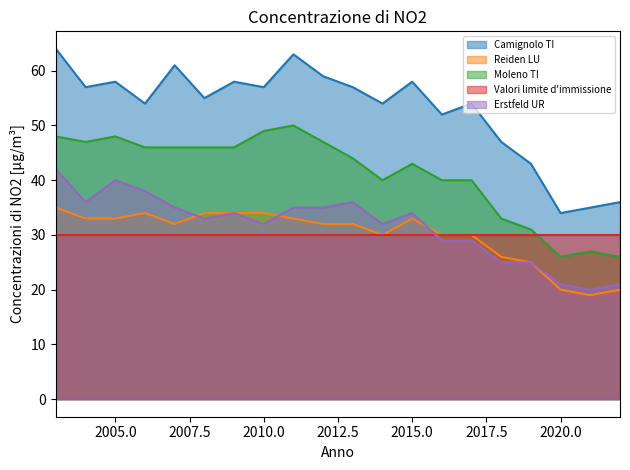

Which series has the largest total across all categories?

Camignolo TI